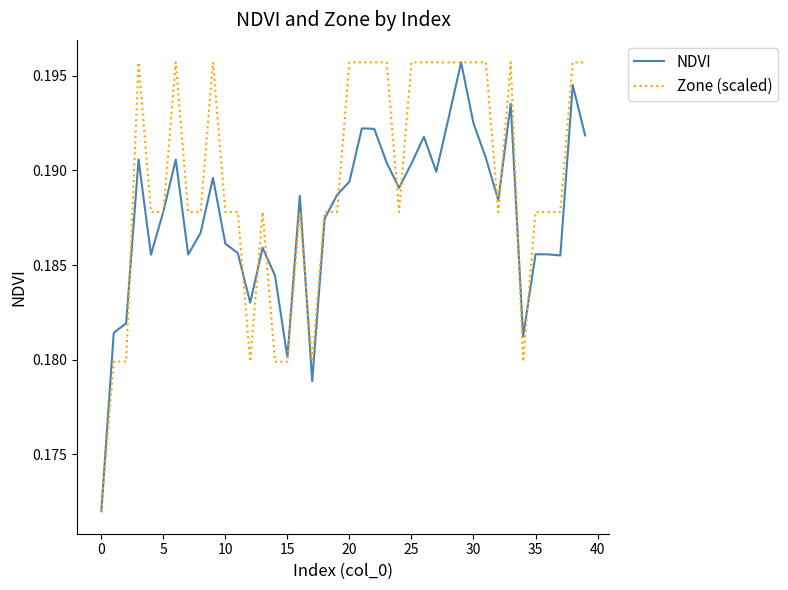

Rank the series by their average value, from highest to lowest.

Zone (scaled), NDVI